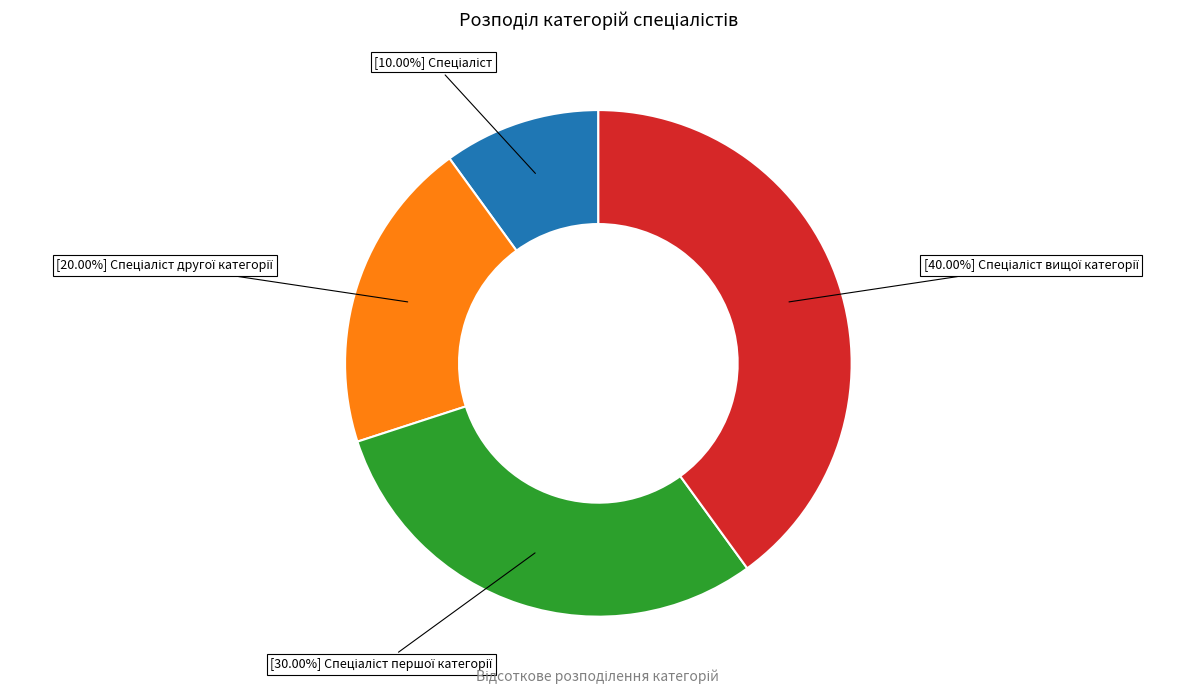

Is there any slice that represents more than half of the pie?

No